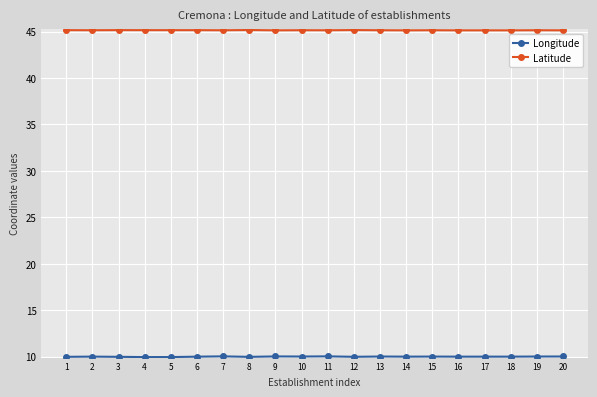

Is it true that Latitude equals 45.1 at 14?

True